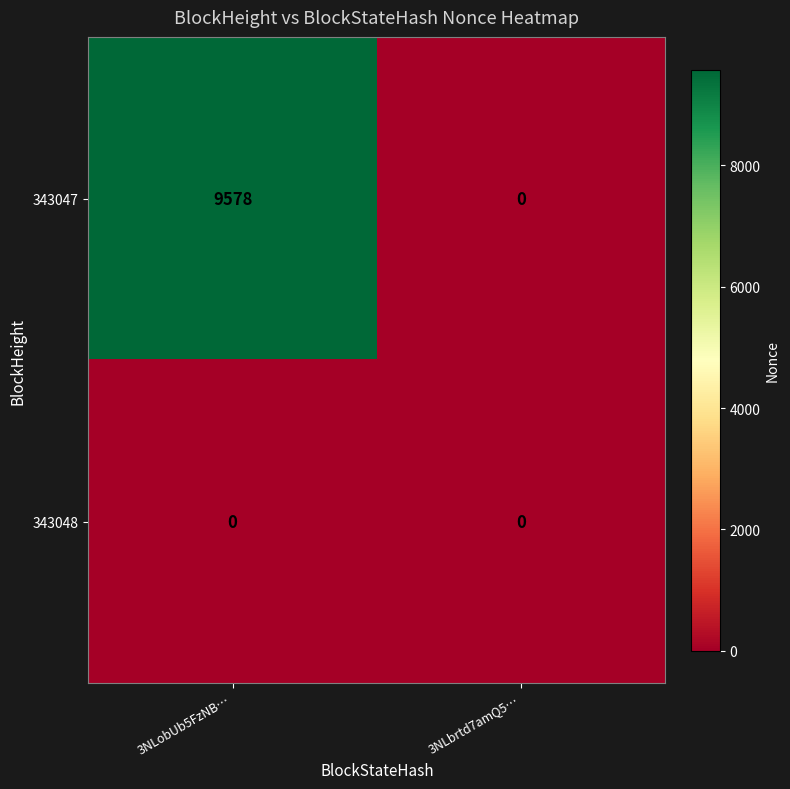

At which category is the sum across all series the highest?

3NLobUb5FzNB…